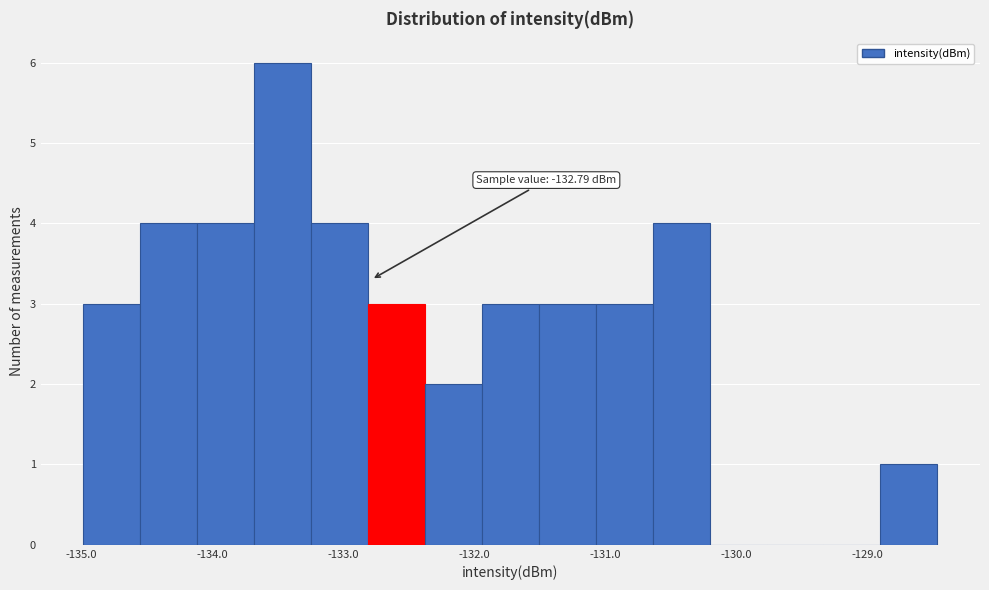

Over which range of the x-axis is the bar tallest?

-133.7 to -133.2